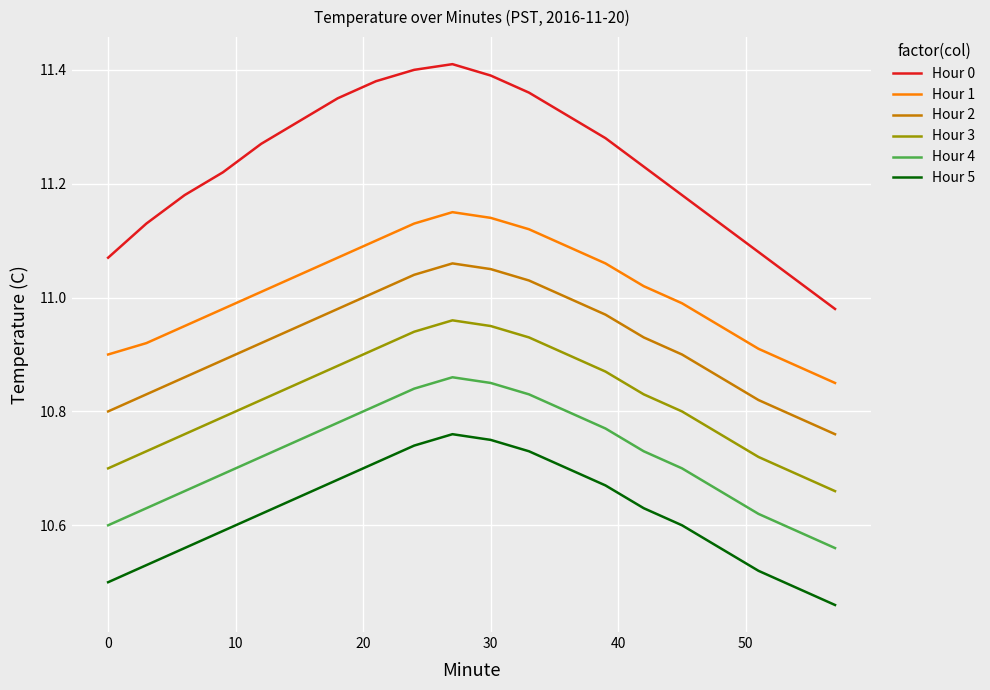

What is the difference between the maximum and minimum values in the Hour 4 series?

0.3